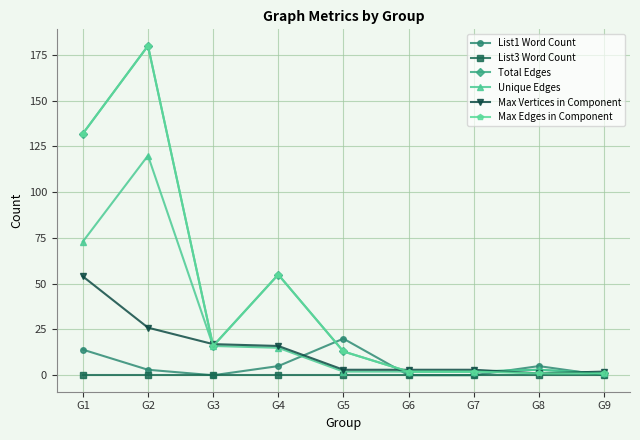

Reading right to left, list all the values displayed in this chart.

List1 Word Count: G9=0	G8=5	G7=0	G6=0	G5=20	G4=5	G3=0	G2=3	G1=14
List3 Word Count: G9=0	G8=0	G7=0	G6=0	G5=0	G4=0	G3=0	G2=0	G1=0
Total Edges: G9=1	G8=3	G7=2	G6=2	G5=13	G4=55	G3=16	G2=180	G1=132
Unique Edges: G9=1	G8=3	G7=2	G6=2	G5=2	G4=15	G3=16	G2=120	G1=73
Max Vertices in Component: G9=2	G8=1	G7=3	G6=3	G5=3	G4=16	G3=17	G2=26	G1=54
Max Edges in Component: G9=1	G8=1	G7=2	G6=2	G5=13	G4=55	G3=16	G2=180	G1=132